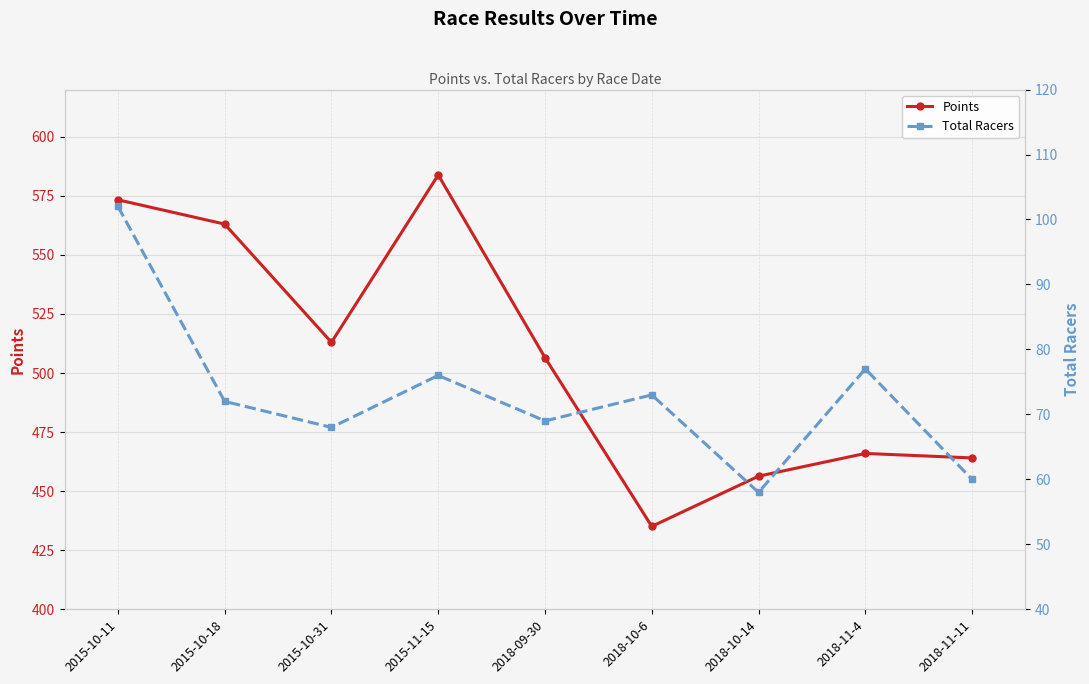

List the labels in order of Total Racers value, smallest first.

2018-10-14, 2018-11-11, 2015-10-31, 2018-09-30, 2015-10-18, 2018-10-6, 2015-11-15, 2018-11-4, 2015-10-11